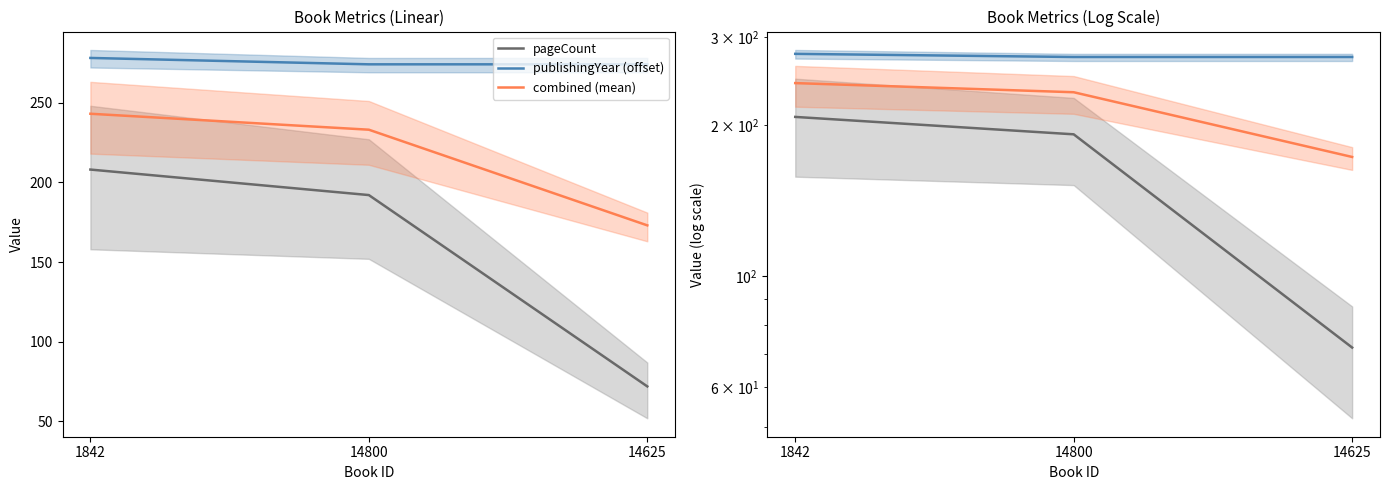

Reading left to right, list all the values displayed in this chart.

pageCount: 208	192	72
publishingYear (offset): 278	274	274
combined (mean): 243	233	173